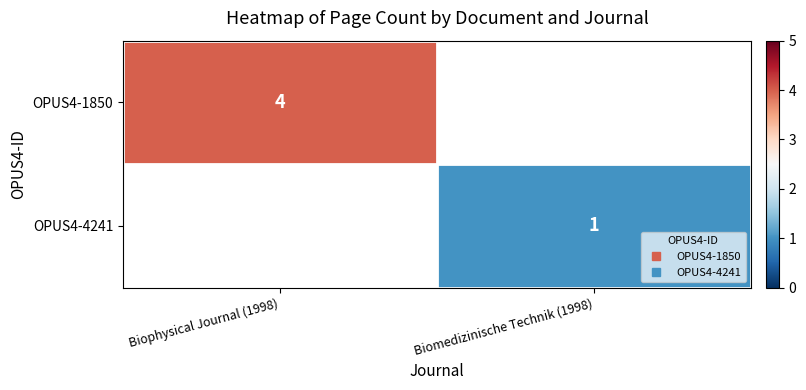

What is the maximum value for OPUS4-1850?

4.0